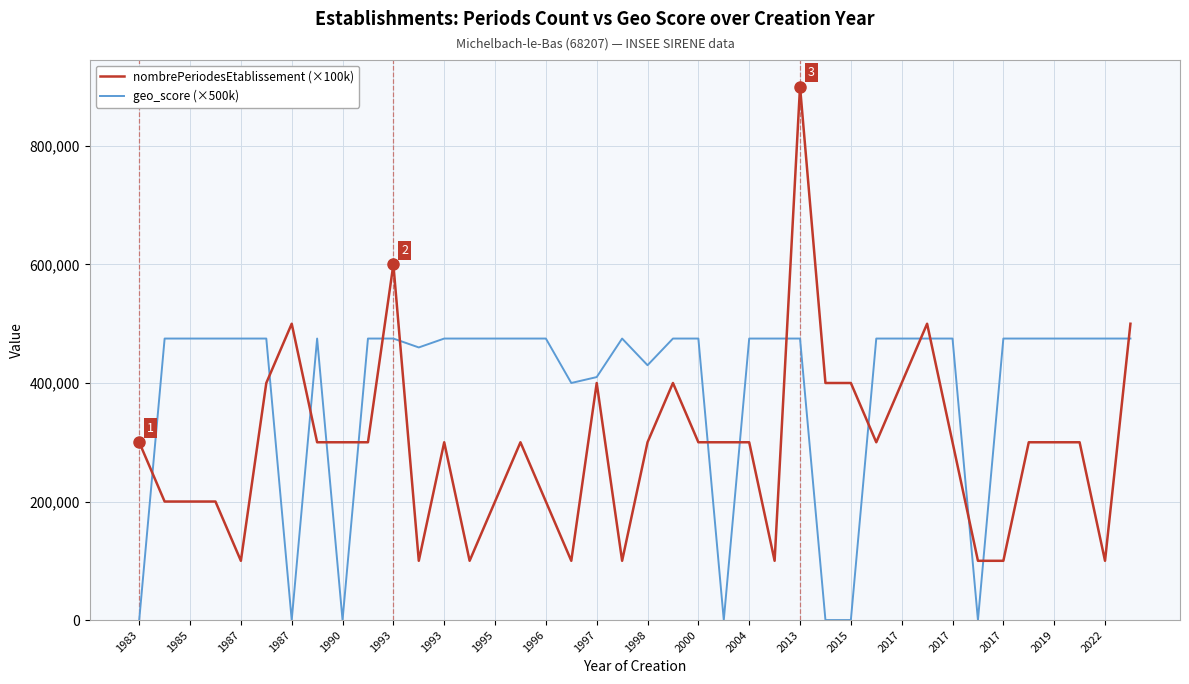

Which series has the largest total across all categories?

geo_score (×500k)